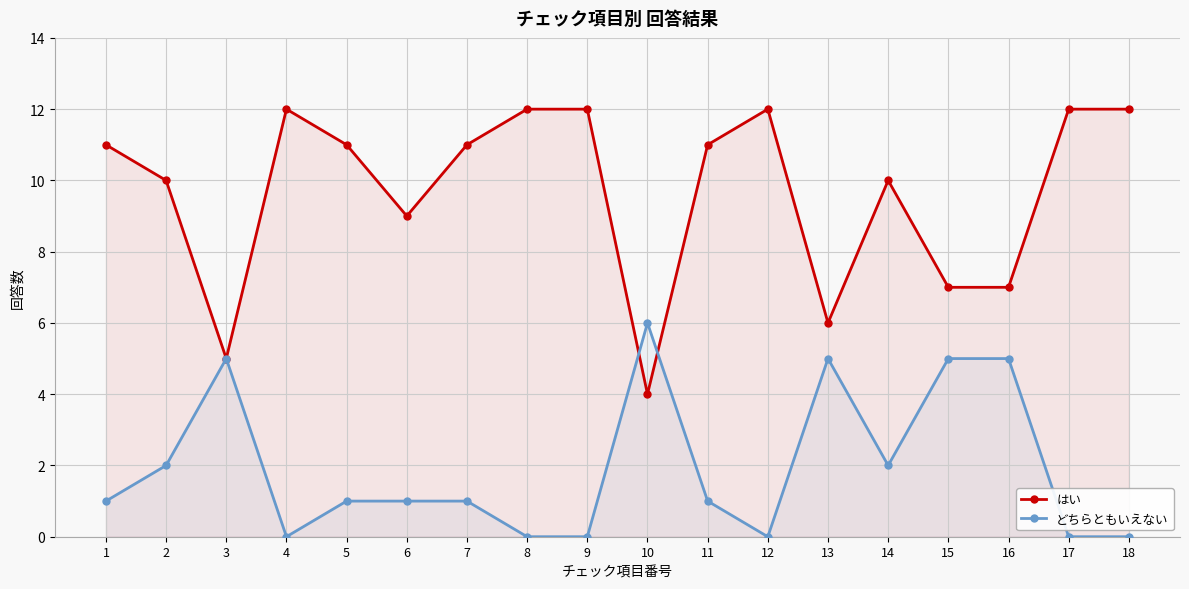

How many lines are shown in the chart?

2